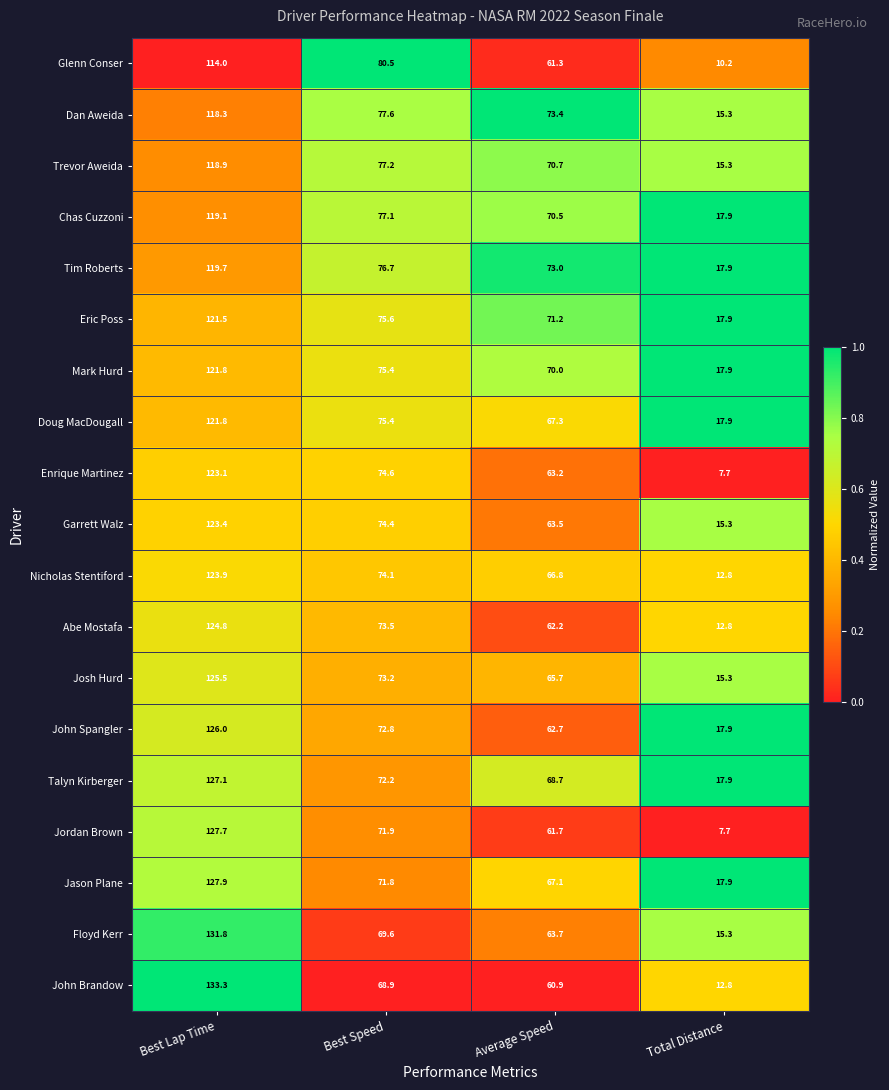

At which label does John Spangler first exceed 72?

Best Lap Time